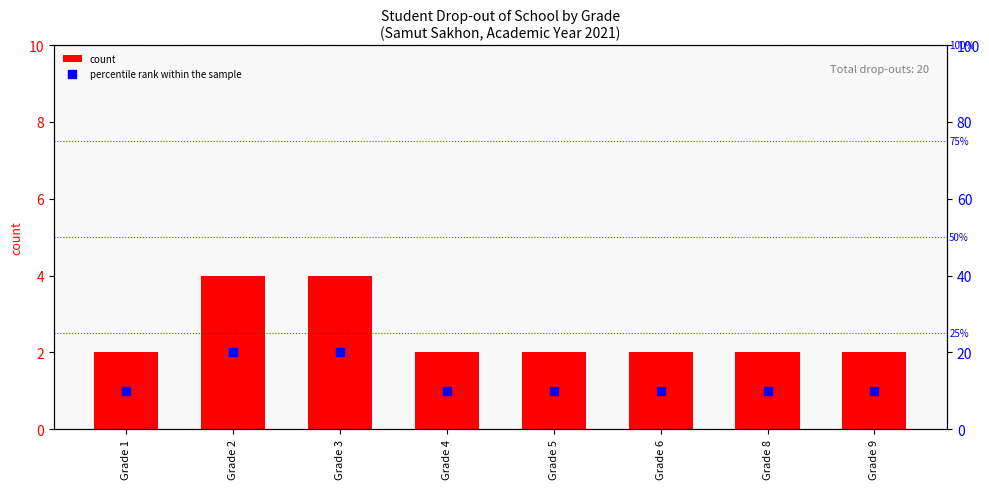

What is the total value across all series at Grade 9?

12